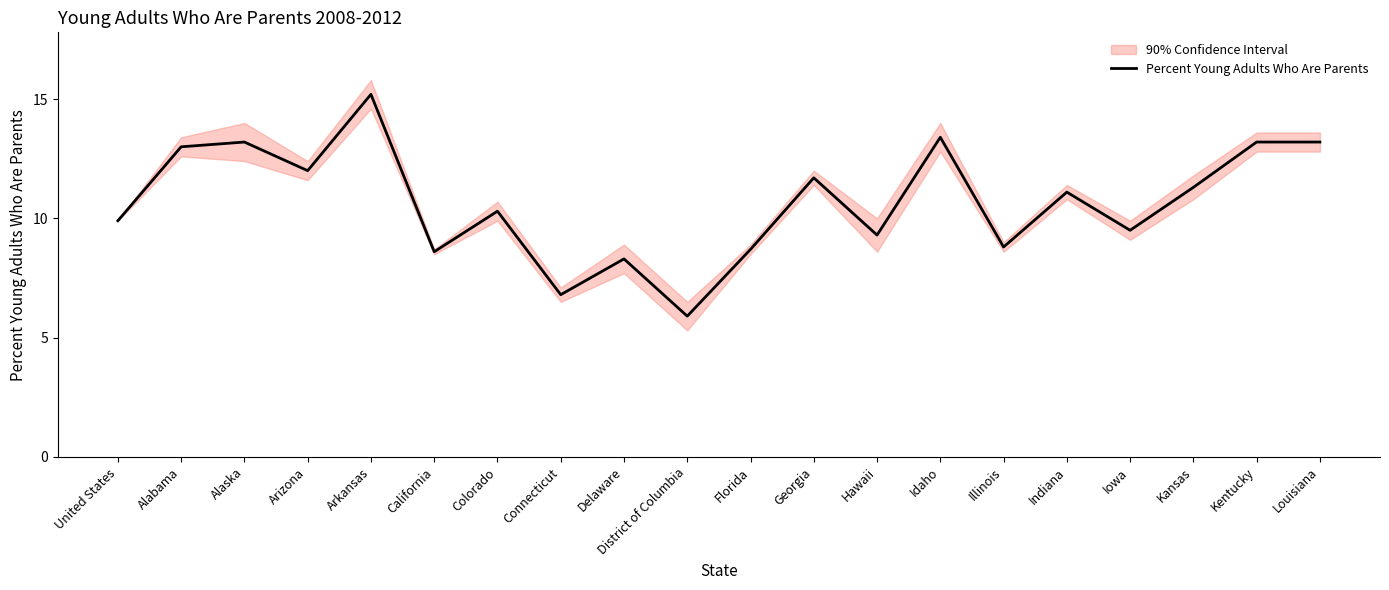

What position from the left is Delaware?

9